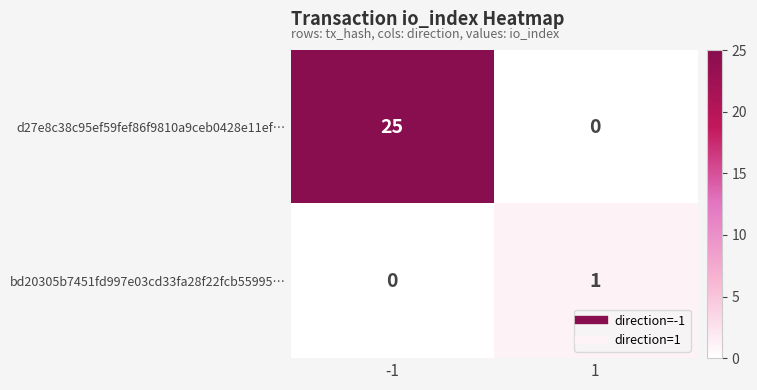

Rank the categories by d27e8c38c95ef59fef86f9810a9ceb0428e11ef… value from highest to lowest.

-1, 1